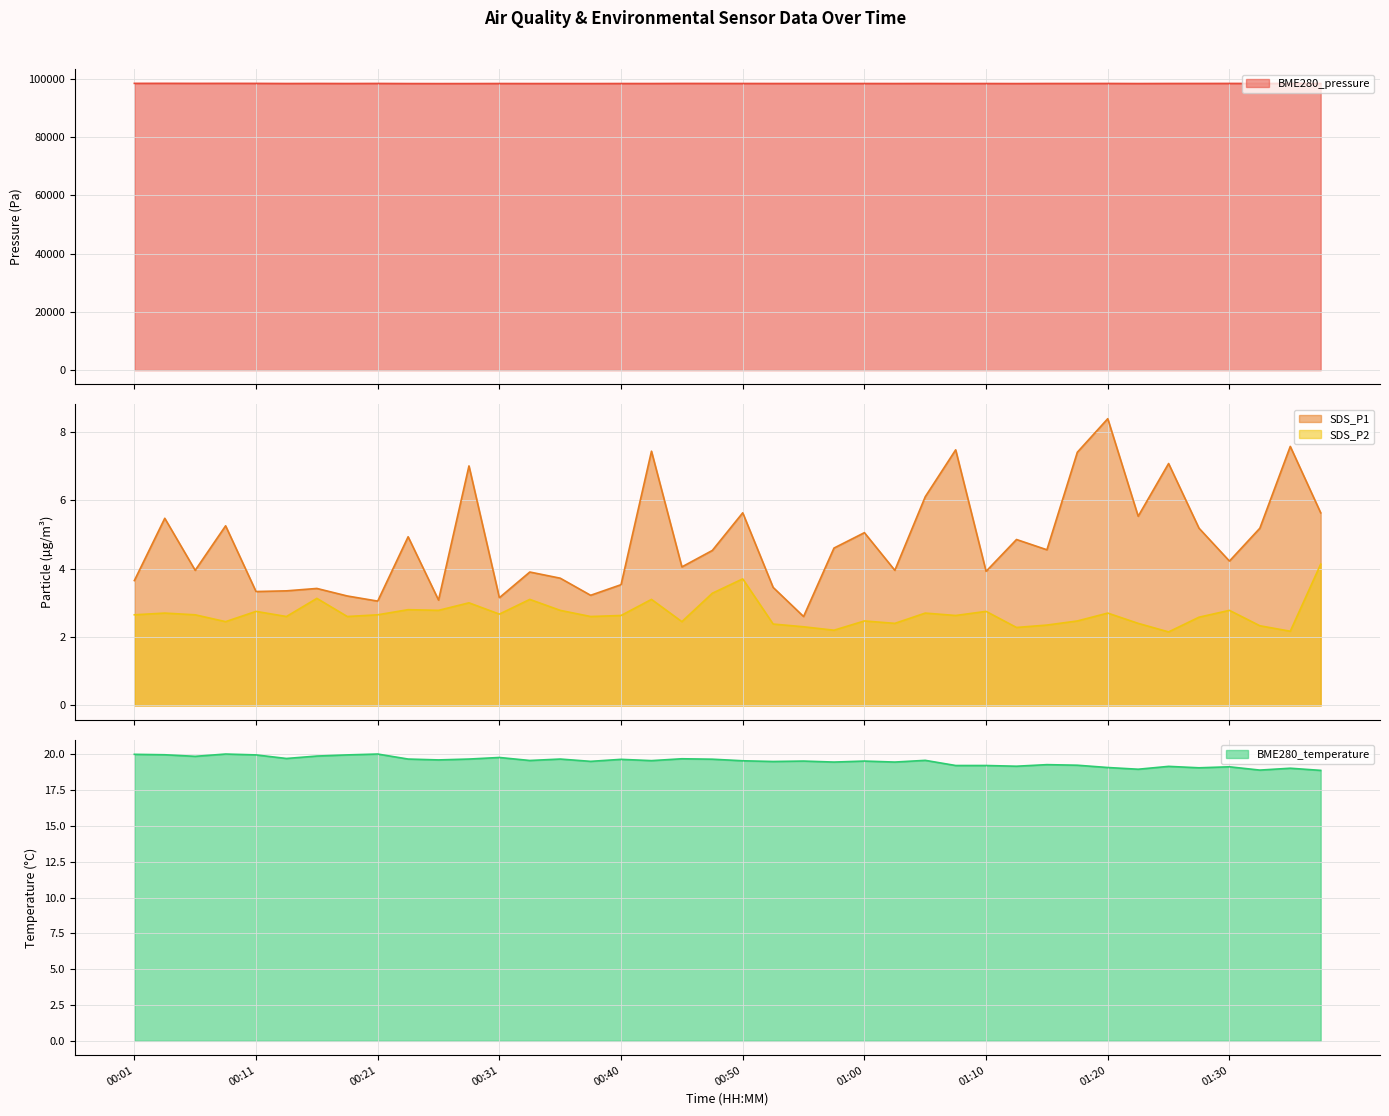

At how many categories does at least one series exceed 46524?

40